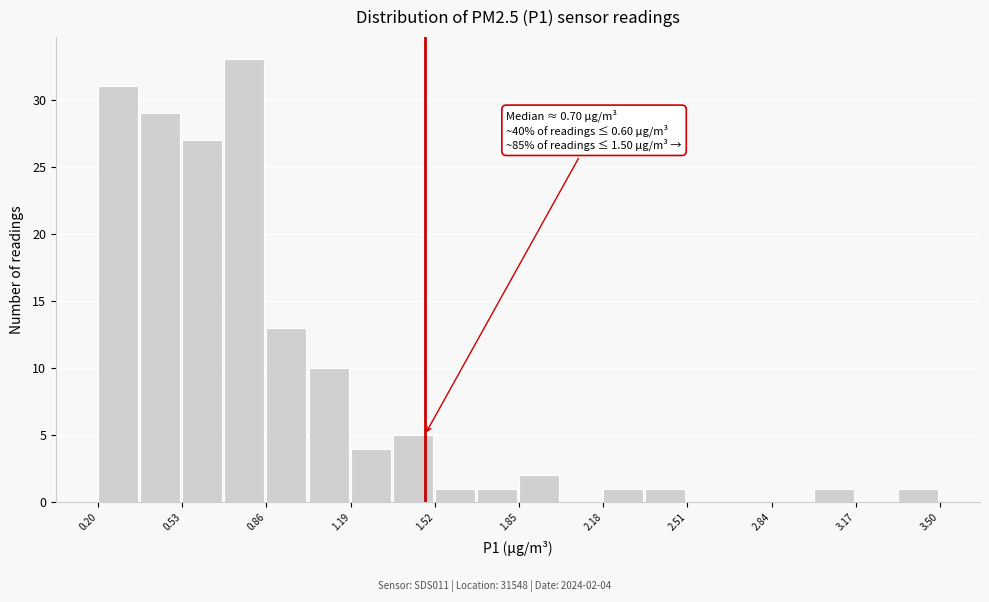

Read against the x-axis, roughly where is the centre of the tallest bar?

0.75